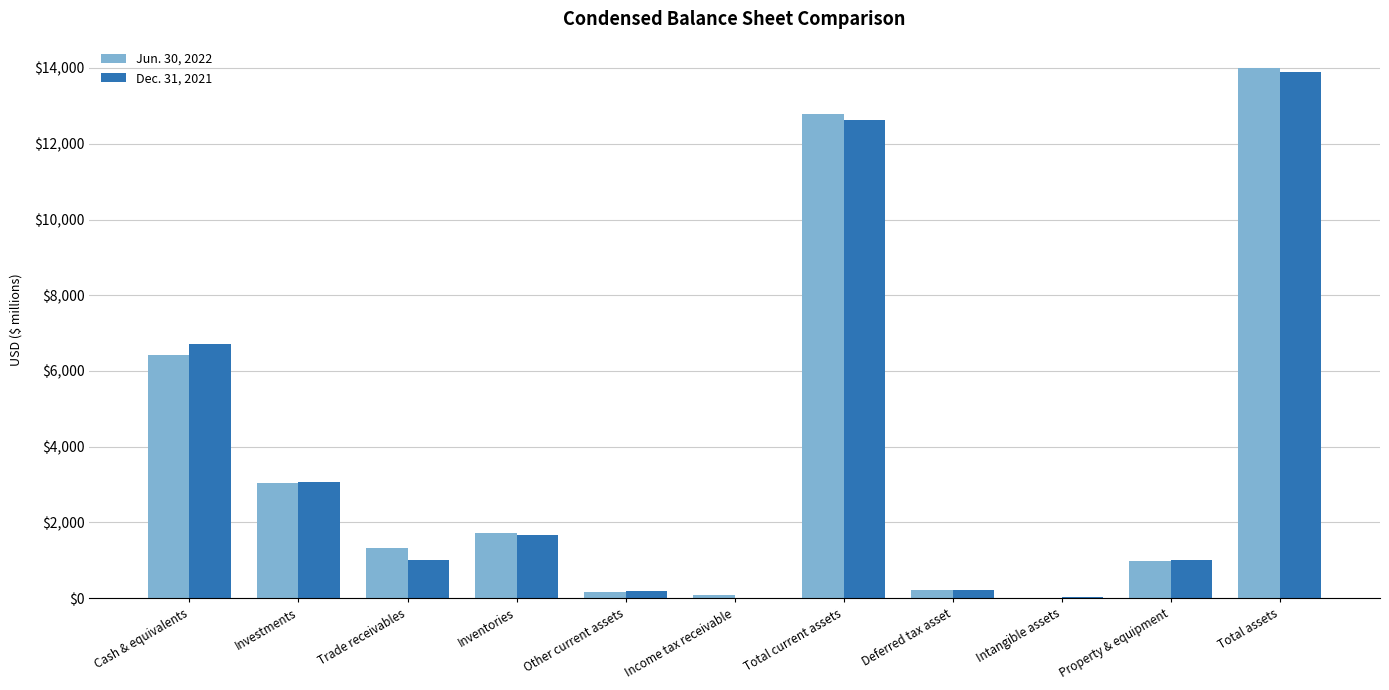

Is it true that Dec. 31, 2021 equals 23773 at Total assets?

False